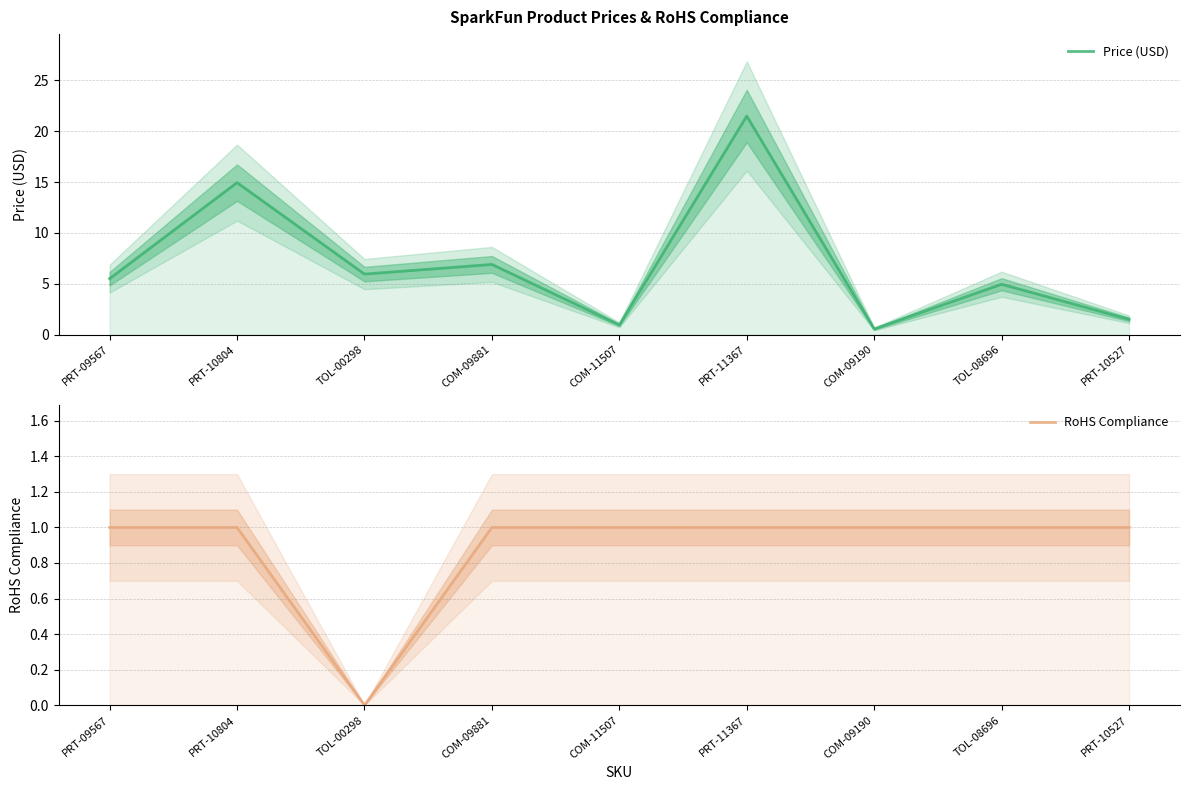

The Price (USD) series shows 33.1 at PRT-11367. True or false?

False